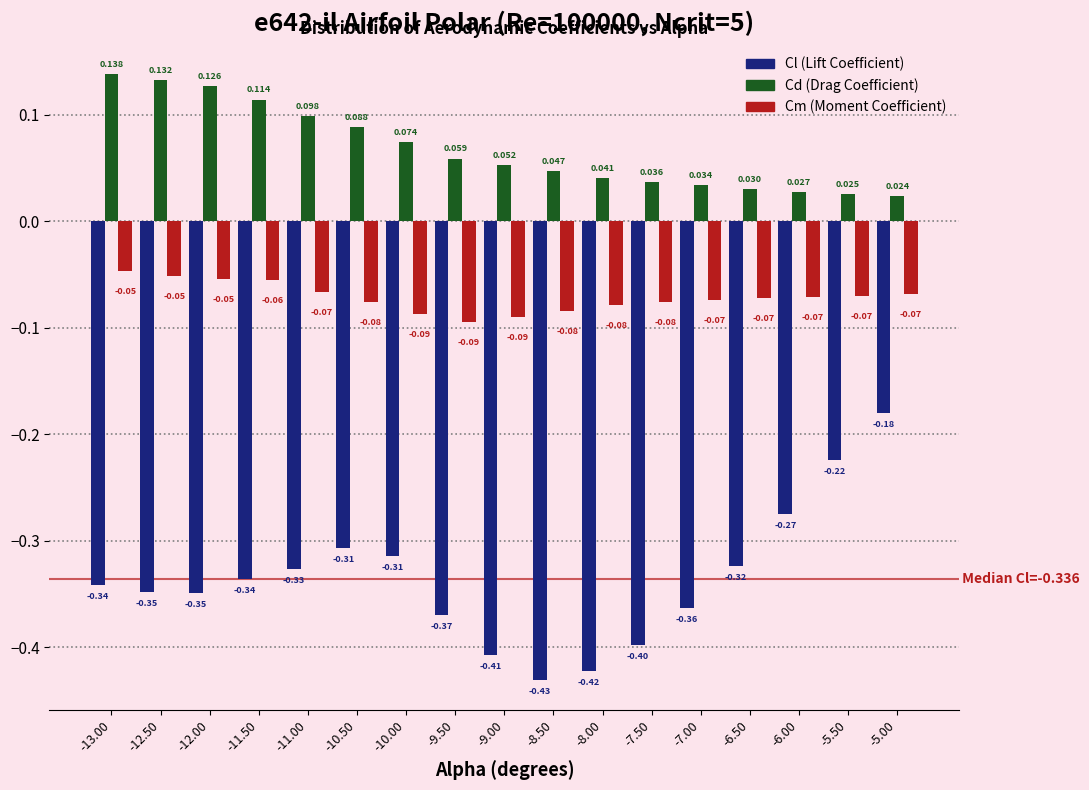

How many bars are there in each group?

3